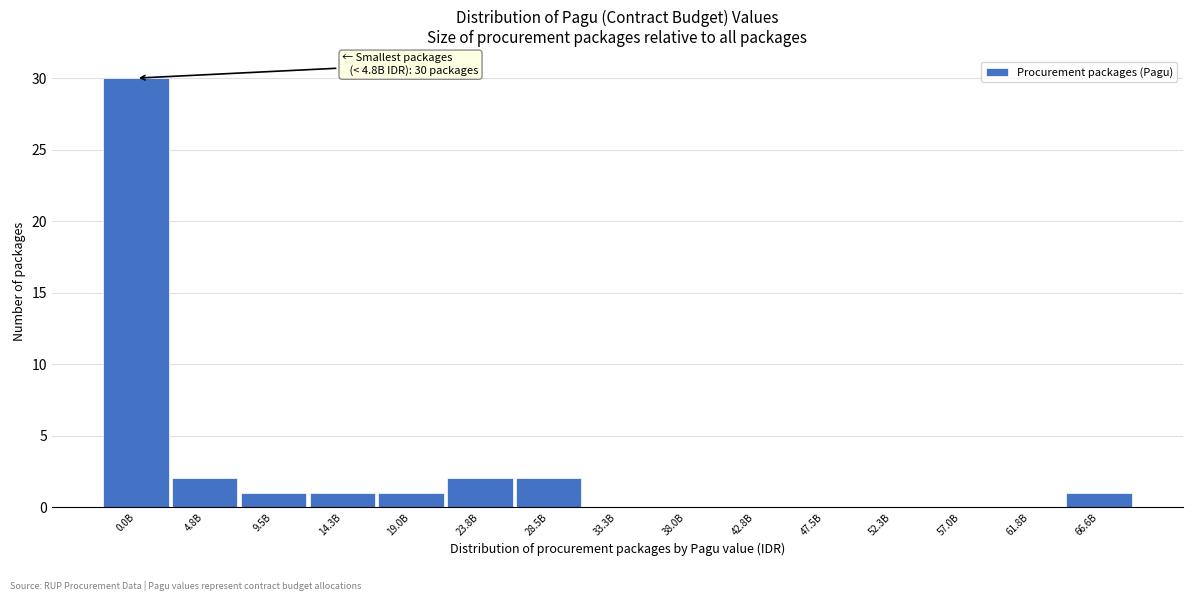

Reading left to right, extract all data points from this chart.

0.0B=30	4.8B=2	9.5B=1	14.3B=1	19.0B=1	23.8B=2	28.5B=2	33.3B=0	38.0B=0	42.8B=0	47.5B=0	52.3B=0	57.0B=0	61.8B=0	66.6B=1